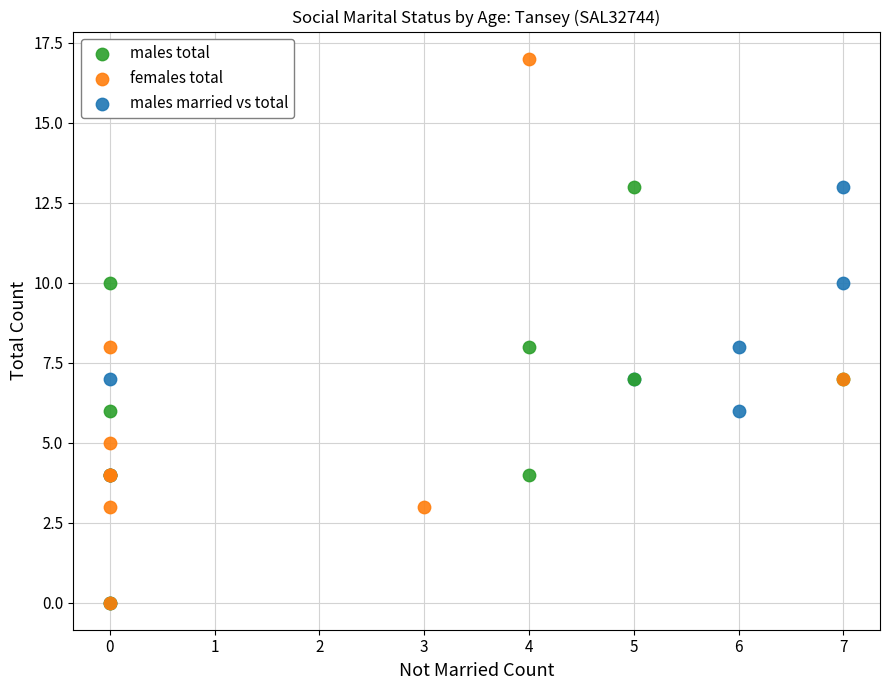

Which series contains the highest Y value?

females total